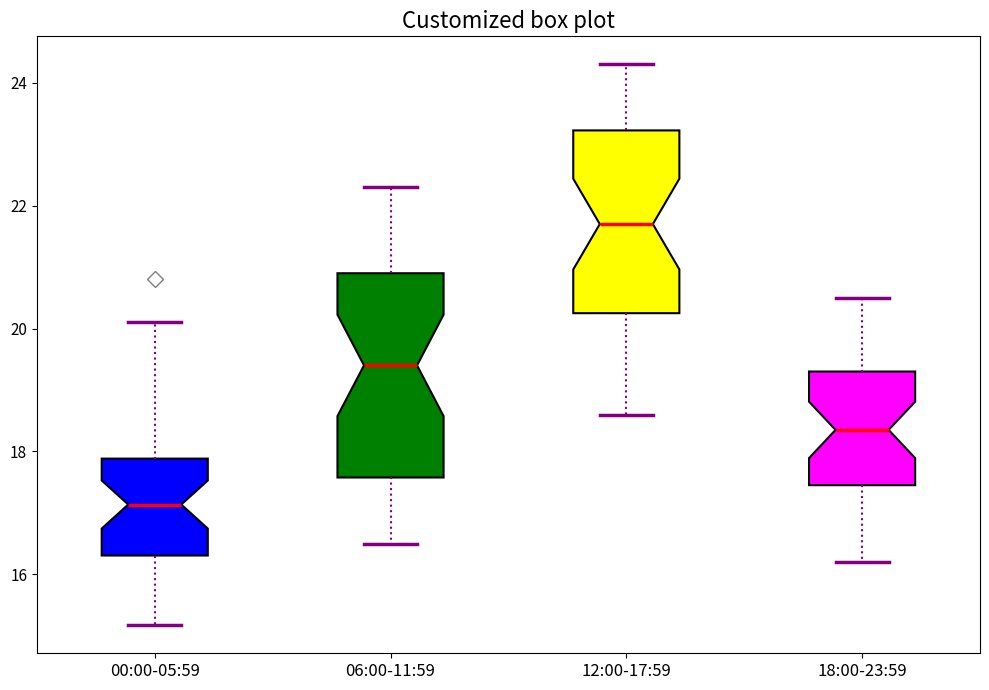

Comparing the boxes themselves (not the whiskers), which one is the tallest?

06:00-11:59